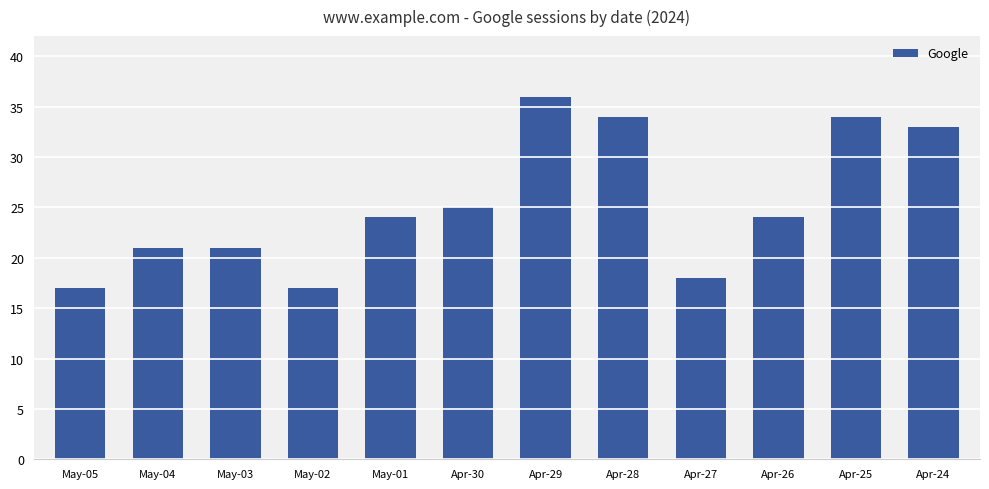

Which label corresponds to the largest value in the chart?

Apr-29